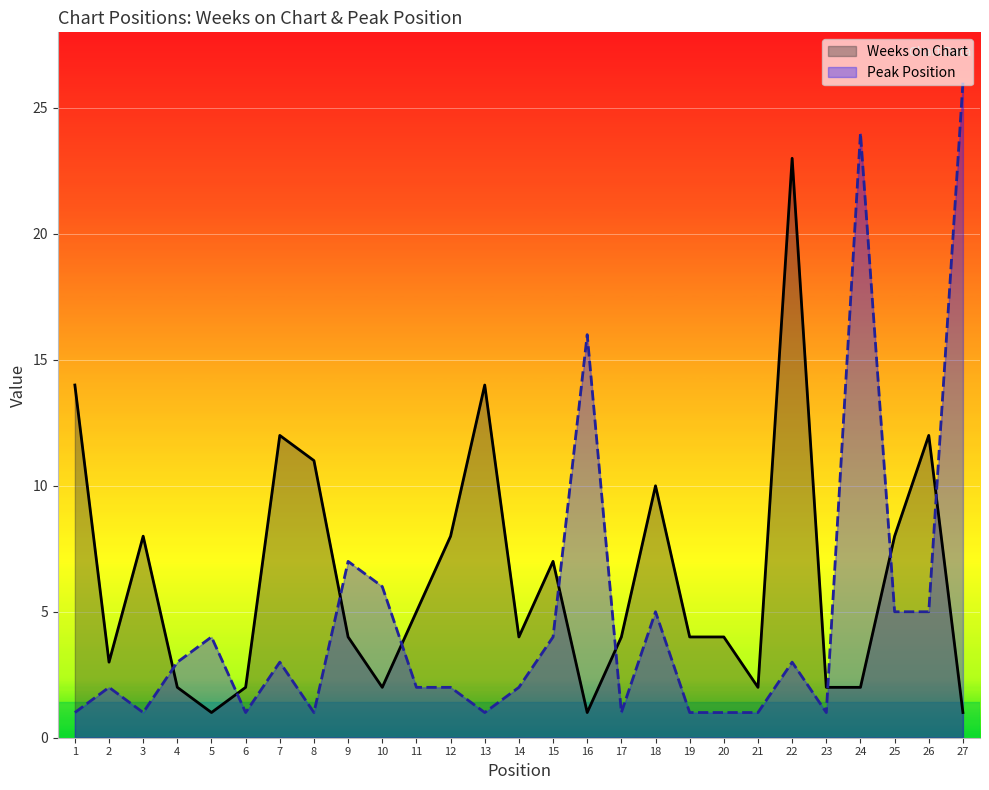

List the series in order of their peak value, highest first.

Peak Position, Weeks on Chart